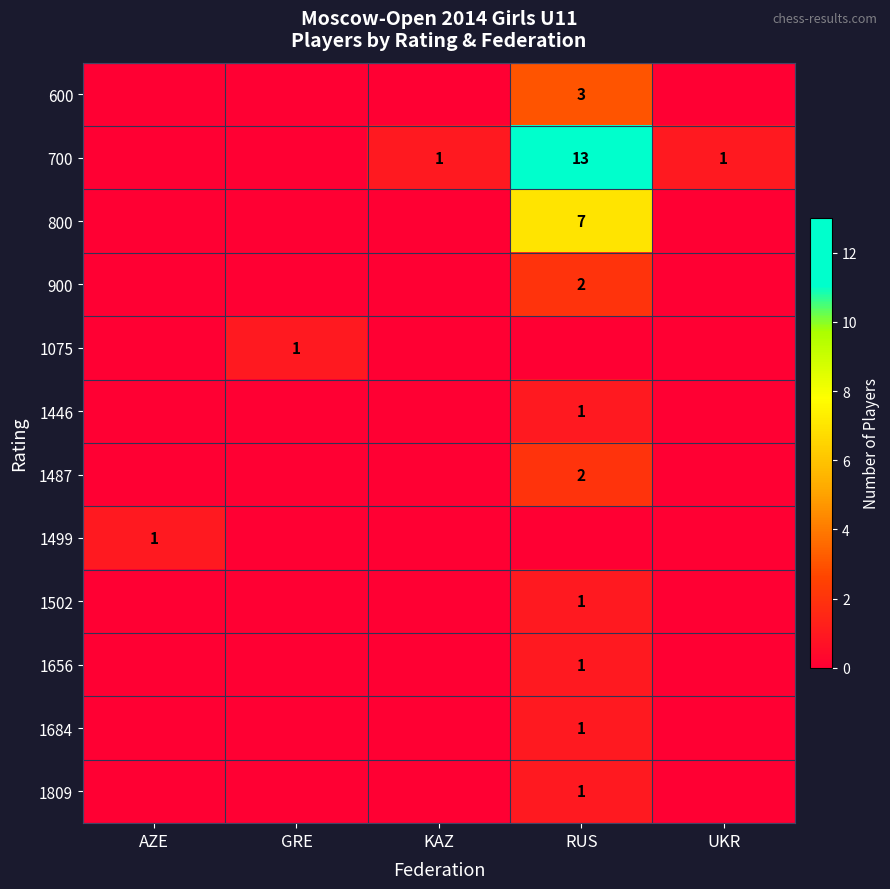

The value of 1487 at RUS is 3. True or false?

False